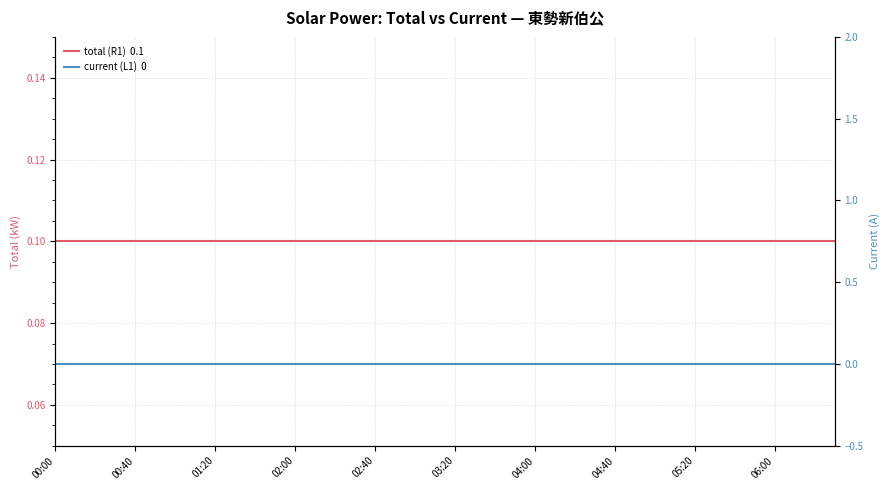

What is the total value across all series at 33?

0.1